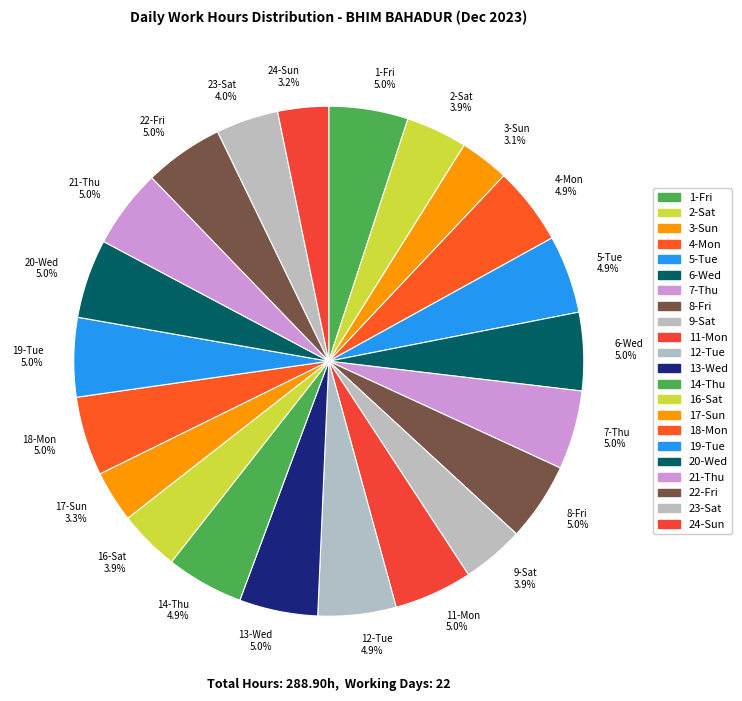

How much of the chart is everything except 13-Wed?

95.0%